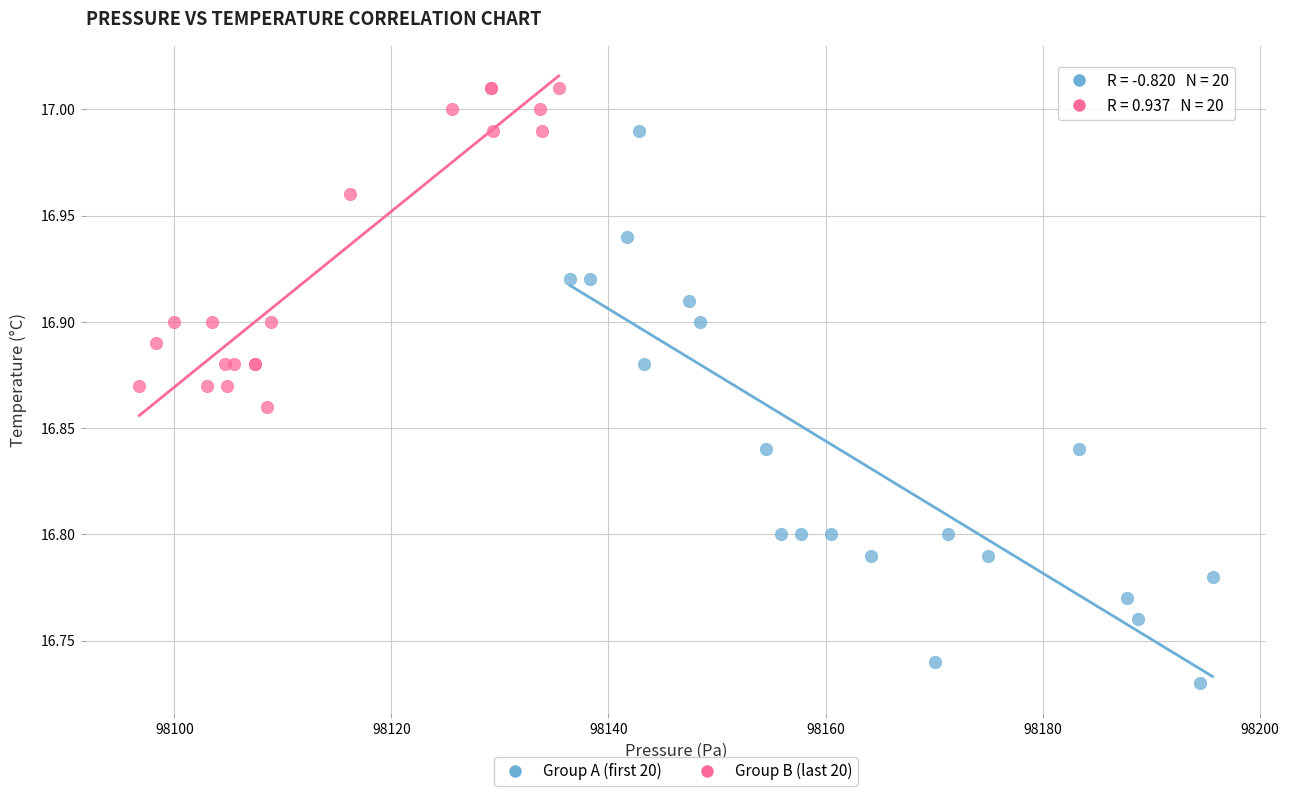

Which series contains the lowest Y value?

Group A (first 20)